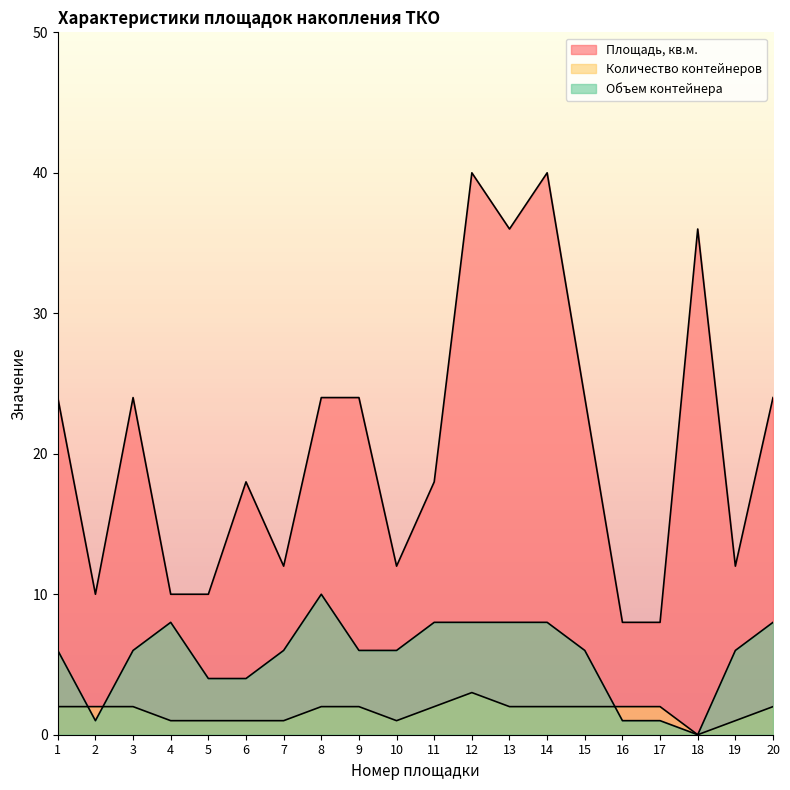

What is the greatest value displayed?

40